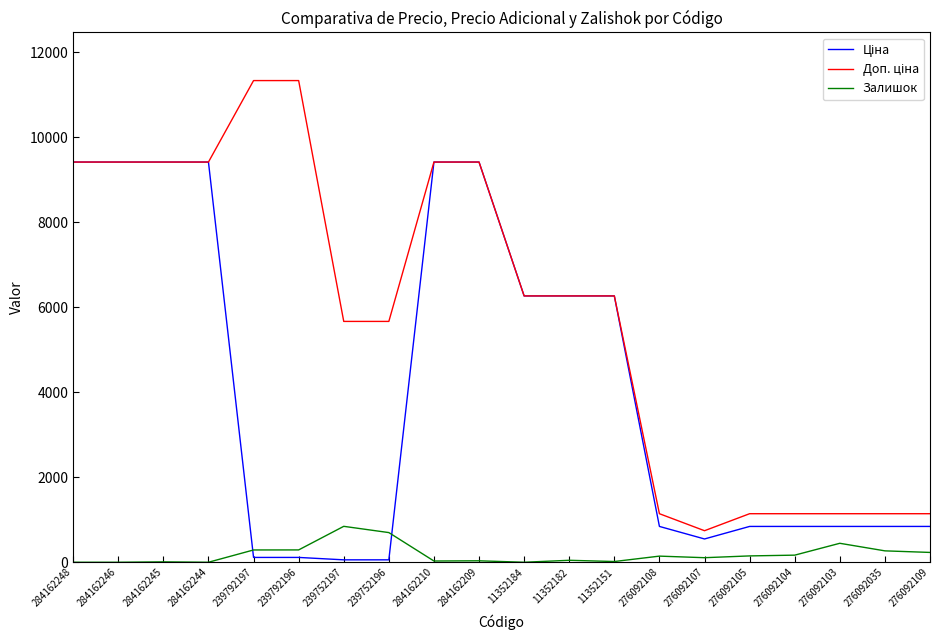

Is it true that Залишок equals 289.0 at 239792197?

True